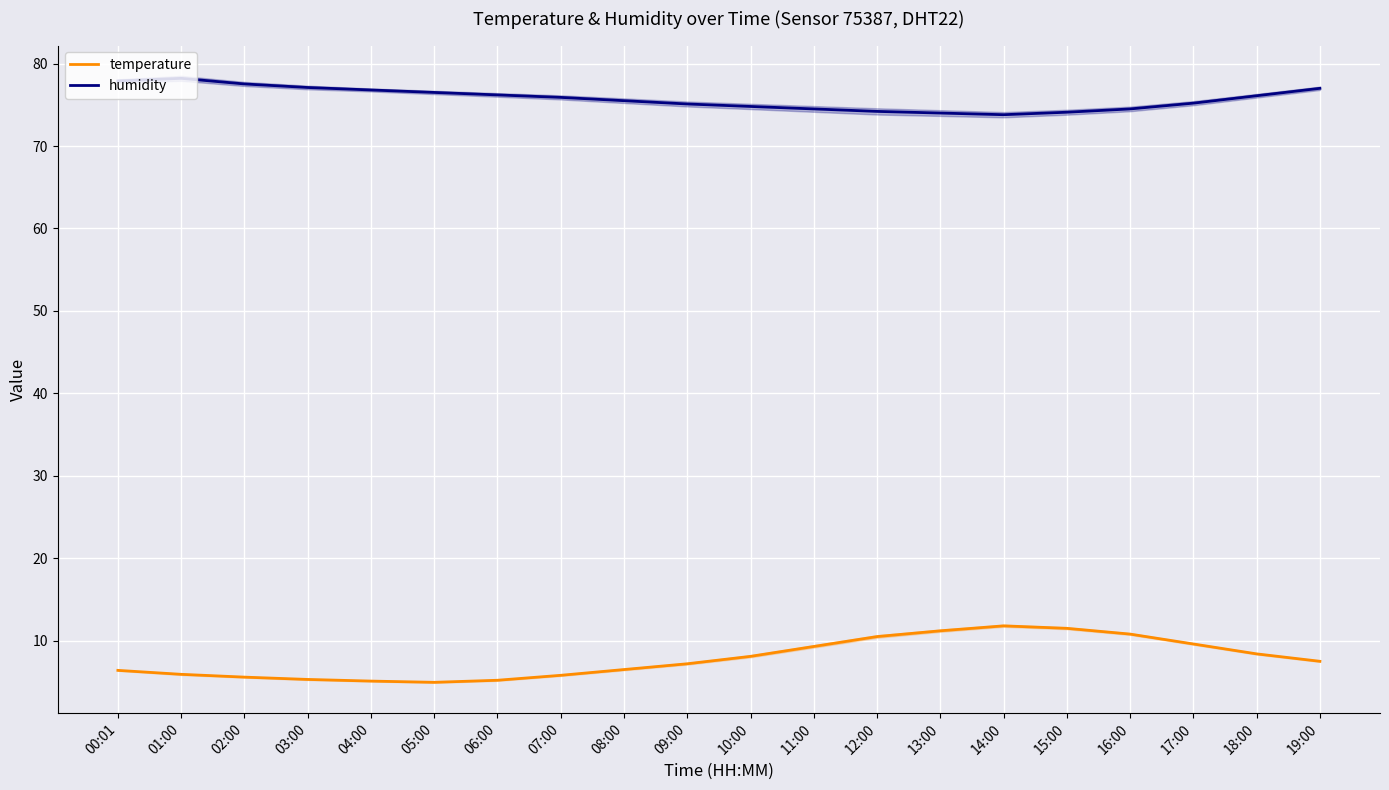

What is the difference between the maximum and second lowest values in the humidity series?

4.2